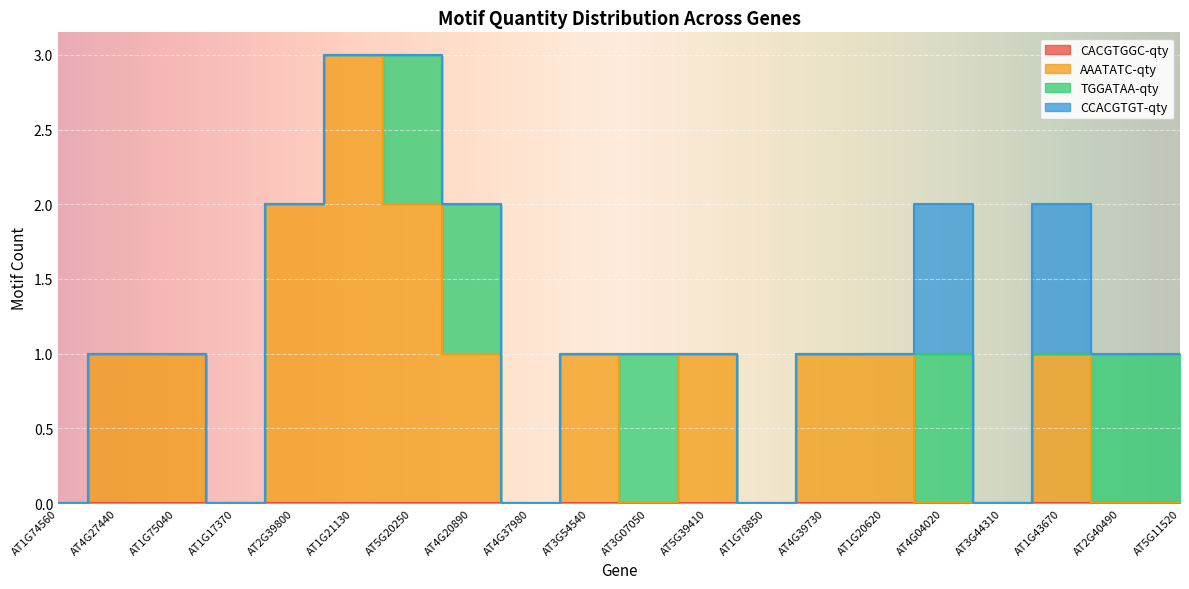

What is the difference between the AAATATC-qty values at AT1G20620 and AT5G11520?

1